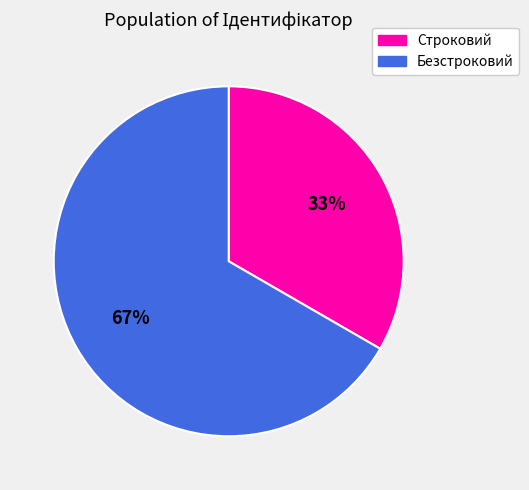

What is the majority slice?

Безстроковий